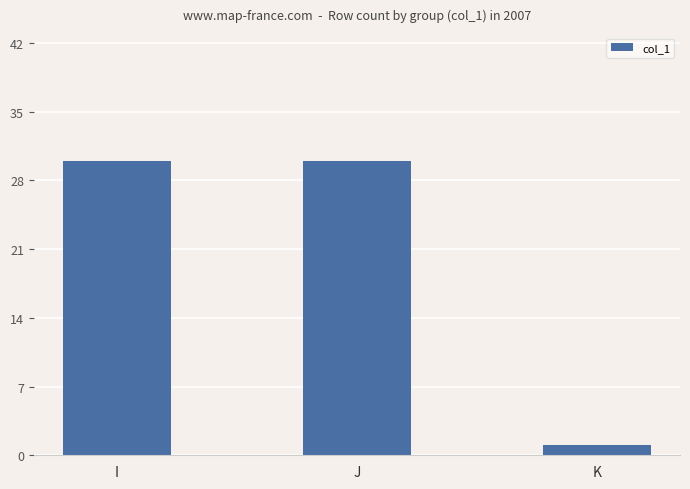

Does the chart contain stacked bars?

No